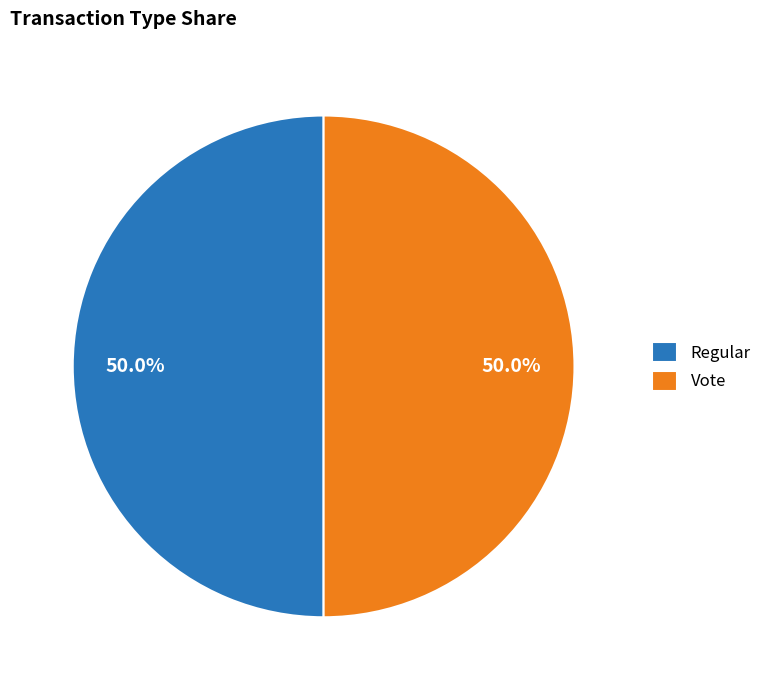

To the nearest percent, what percentage of the pie is Regular?

50%